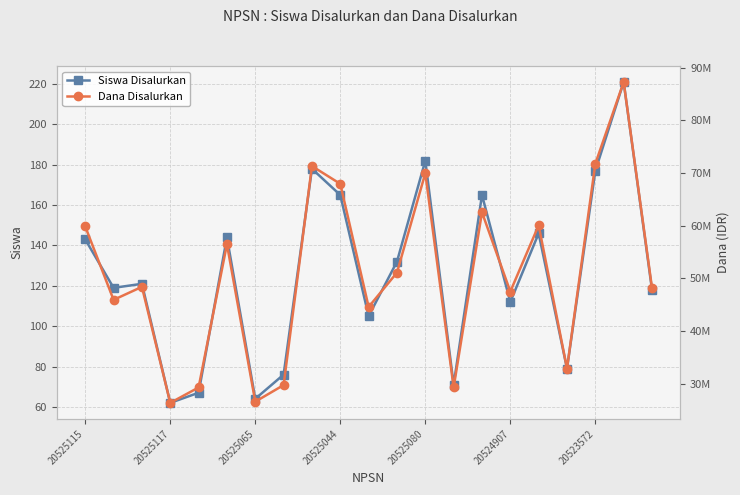

True or false: Siswa Disalurkan has a value of 159 at 10.

False